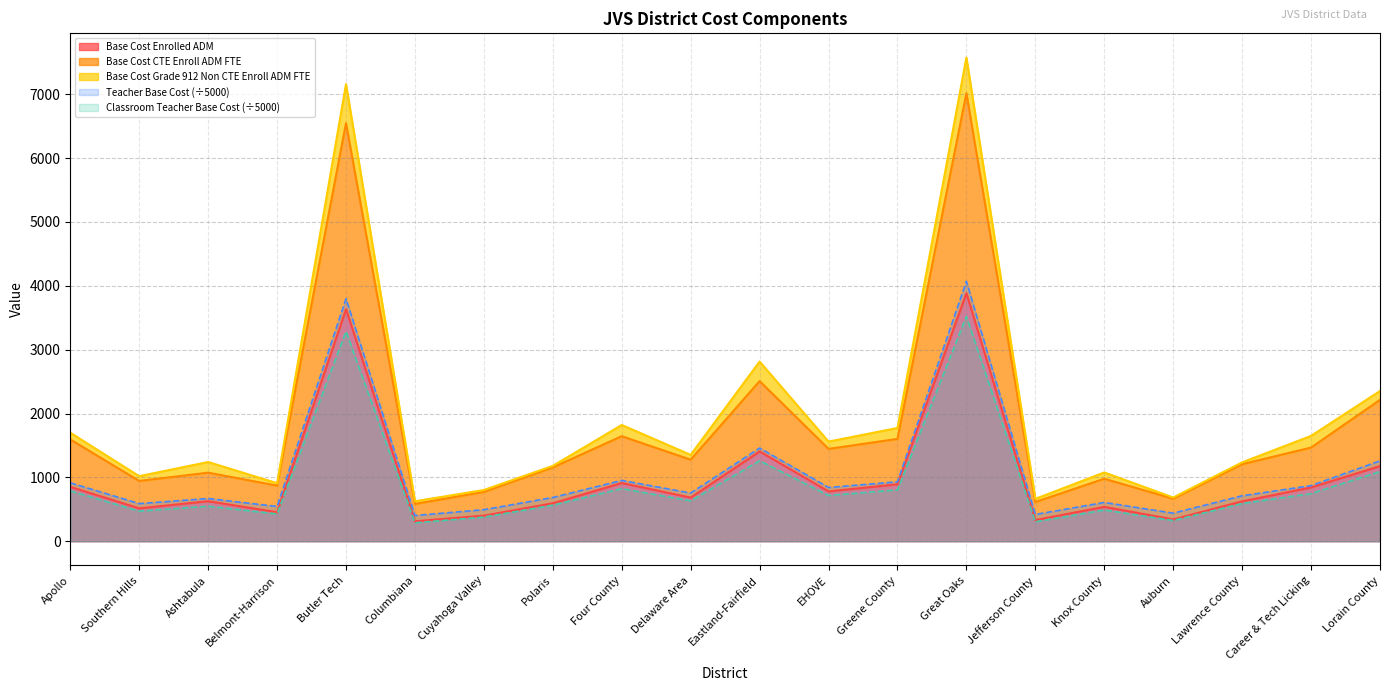

True or false: Base Cost Enrolled ADM and Classroom Teacher Base Cost cross at least once.

False